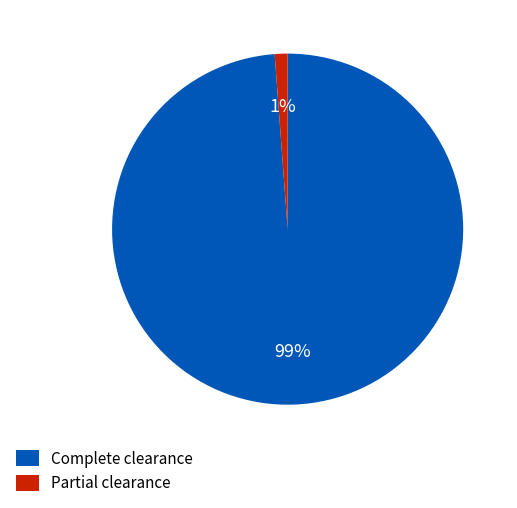

How many slices are in this pie chart?

2